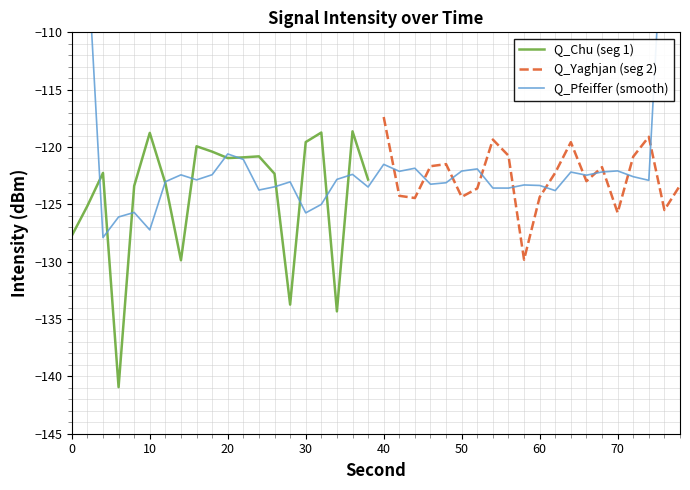

What is the lowest value of the Q_Chu (seg 1) series?

-140.9